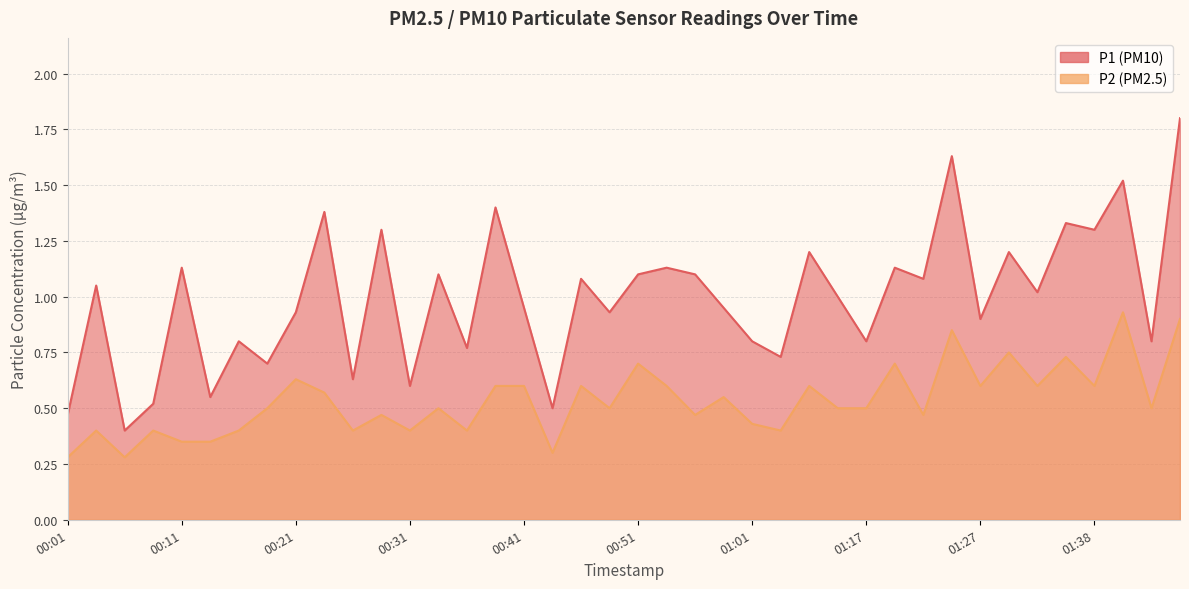

Count the P2 values in the range 0 to 1.

40